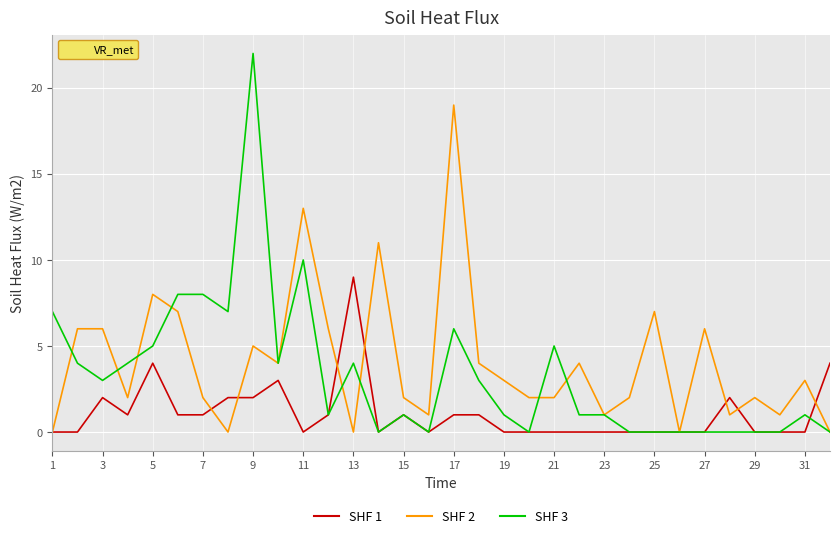

Which series has the widest spread of values?

SHF 3